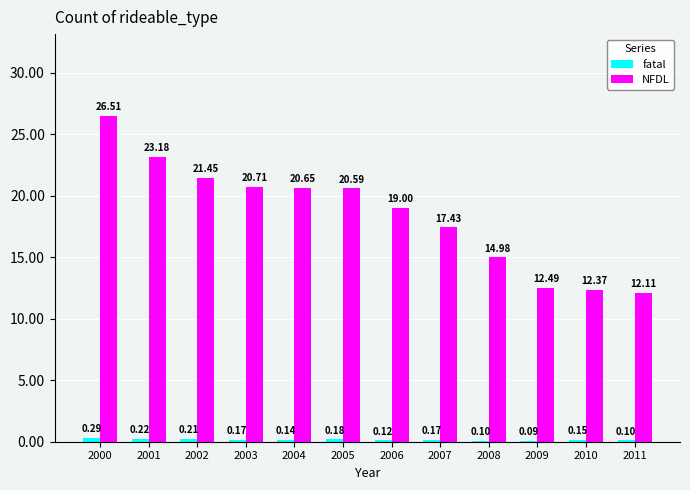

How many groups of bars are there?

12